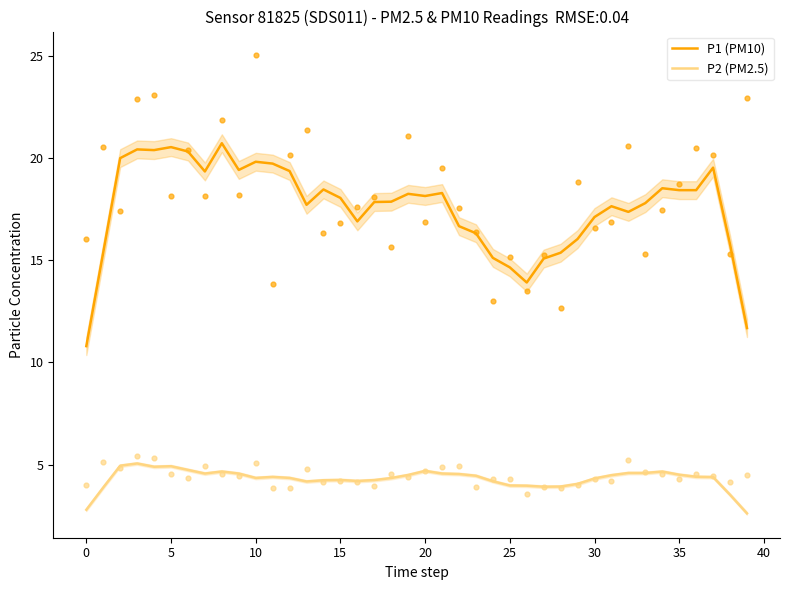

The value of P1 (PM10) at 15 is 6.6. True or false?

False